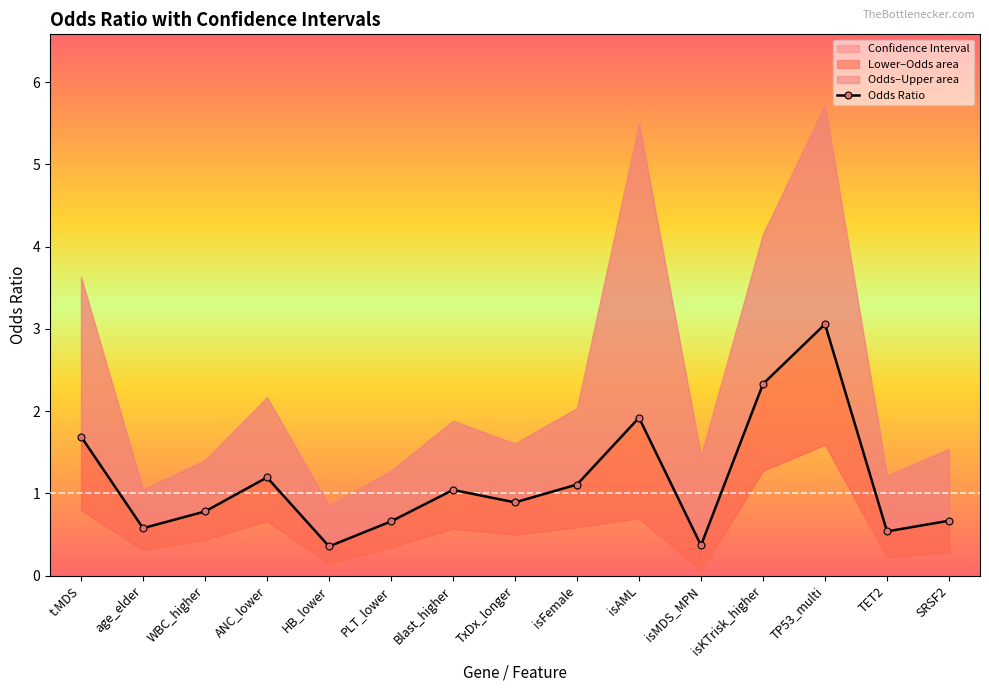

What is the greatest value displayed?

3.1